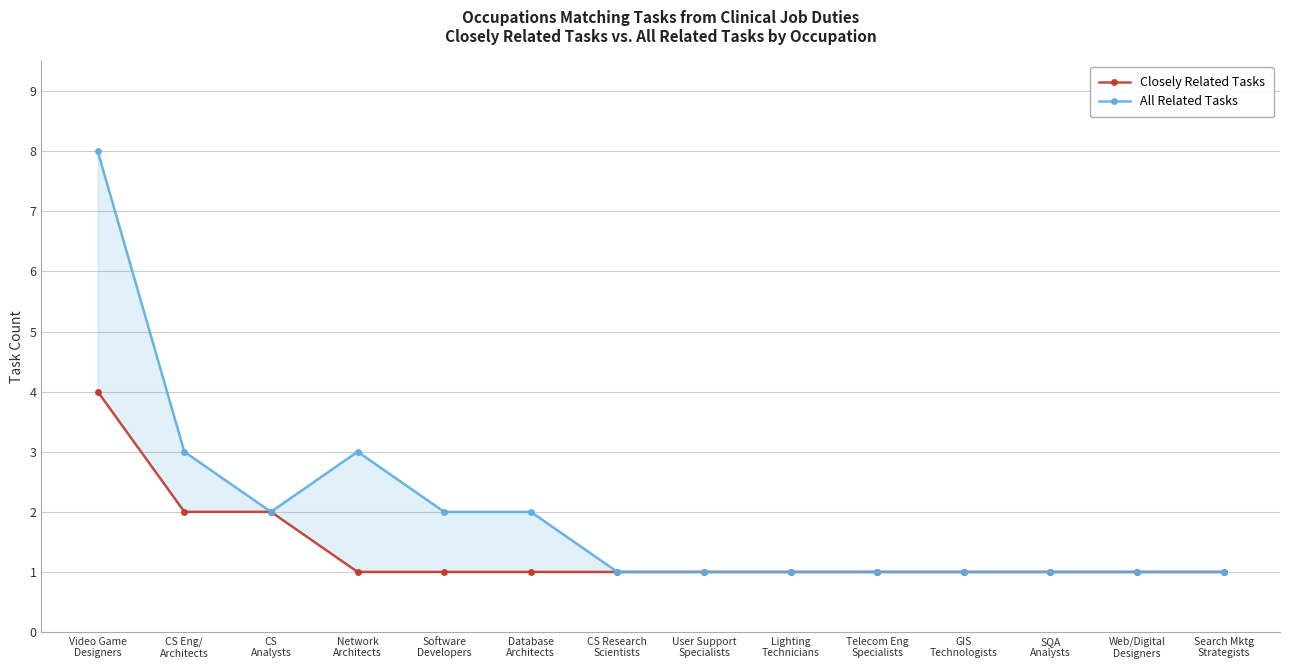

At which category does the chart reach its minimum across all series?

Network
Architects